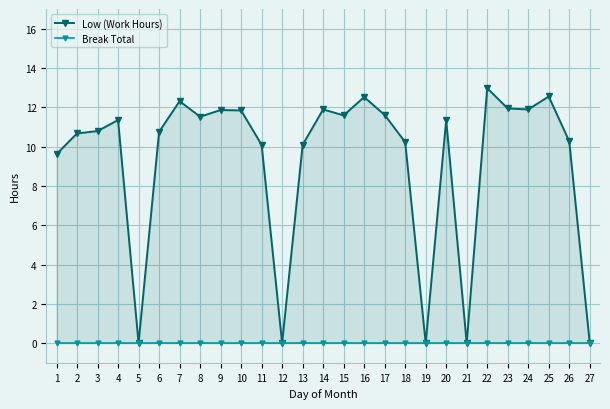

True or false: Low (Work Hours) and Break Total cross at least once.

False